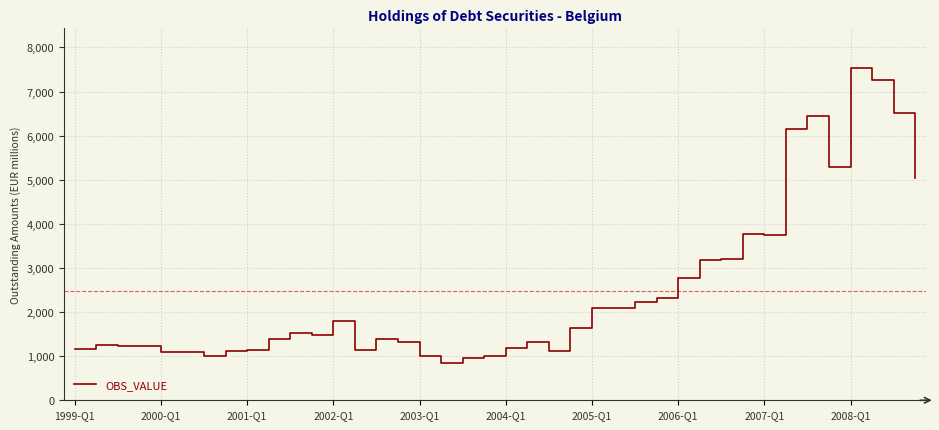

What is the maximum value shown in the chart?

7530